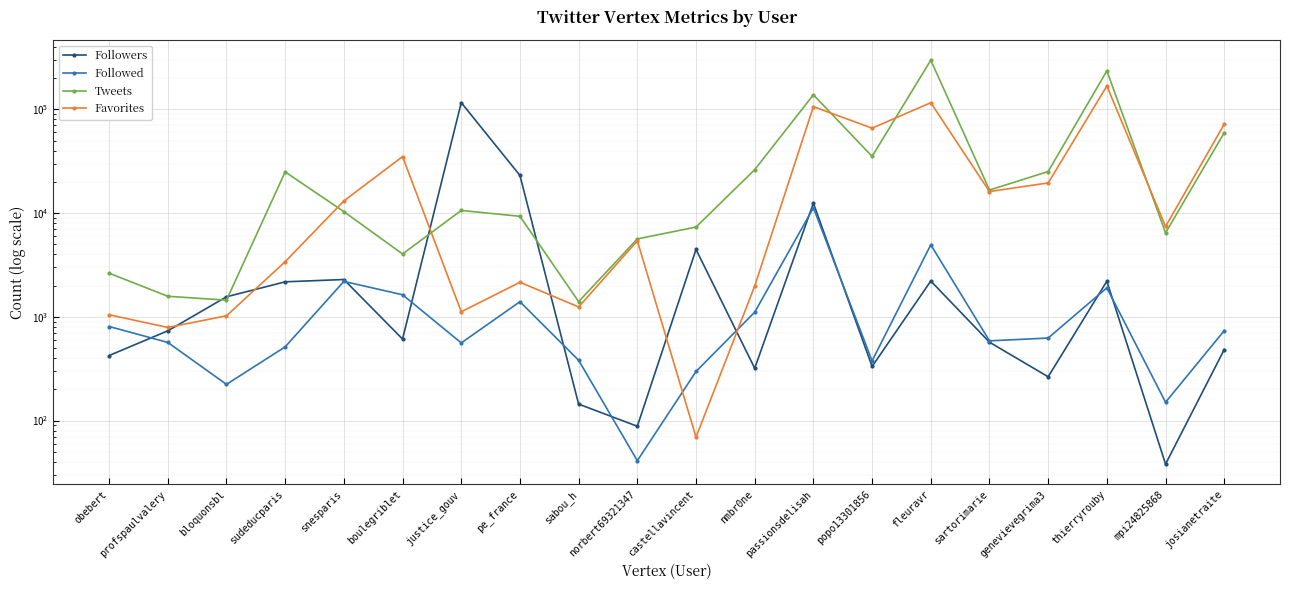

The Followers series shows 528 at snesparis. True or false?

False